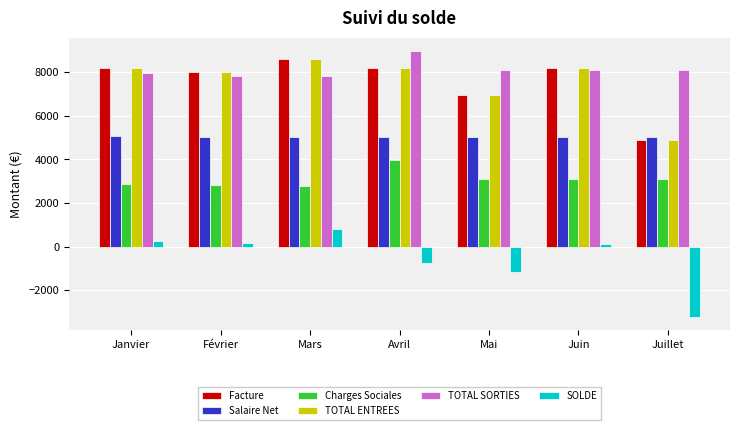

What is the smallest value displayed?

-3212.5